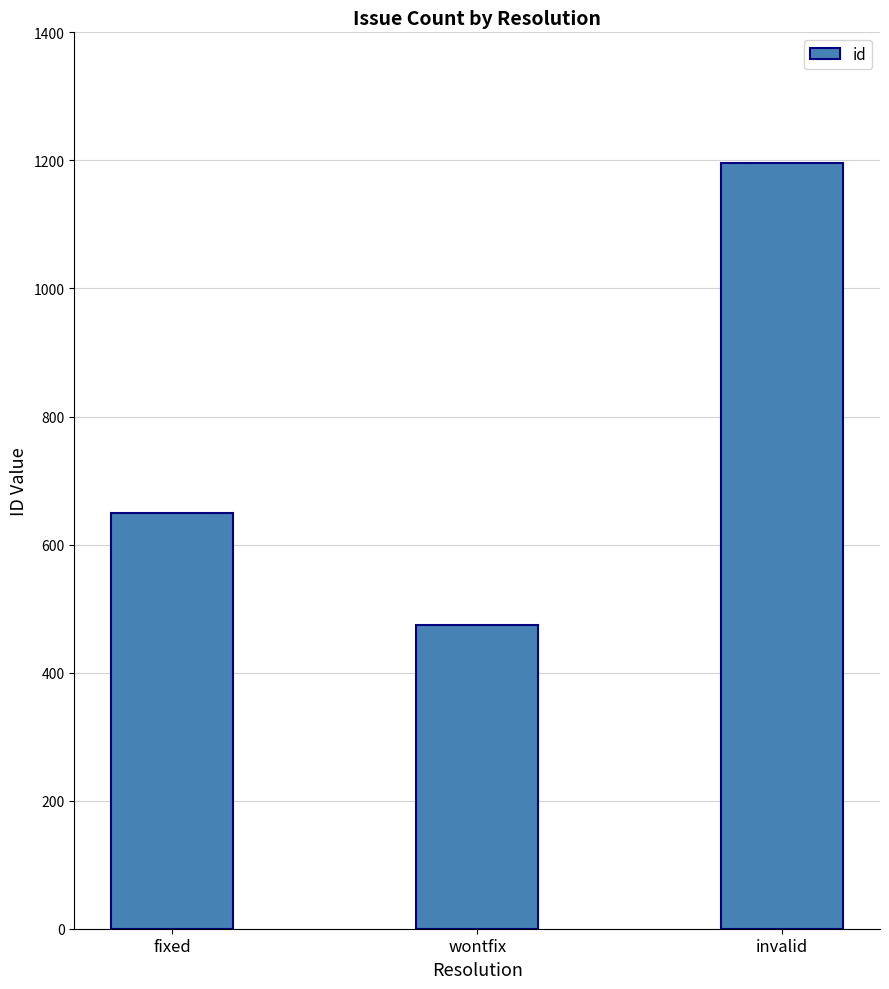

What is the label of the 1st bar from the right?

invalid